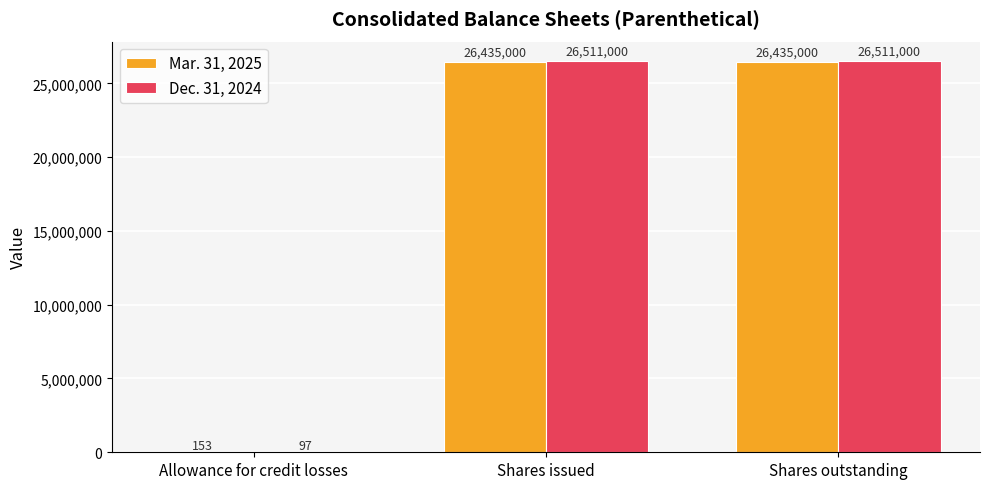

Reading left to right, extract all data points from this chart.

Mar. 31, 2025: 153	26435000	26435000
Dec. 31, 2024: 97	26511000	26511000